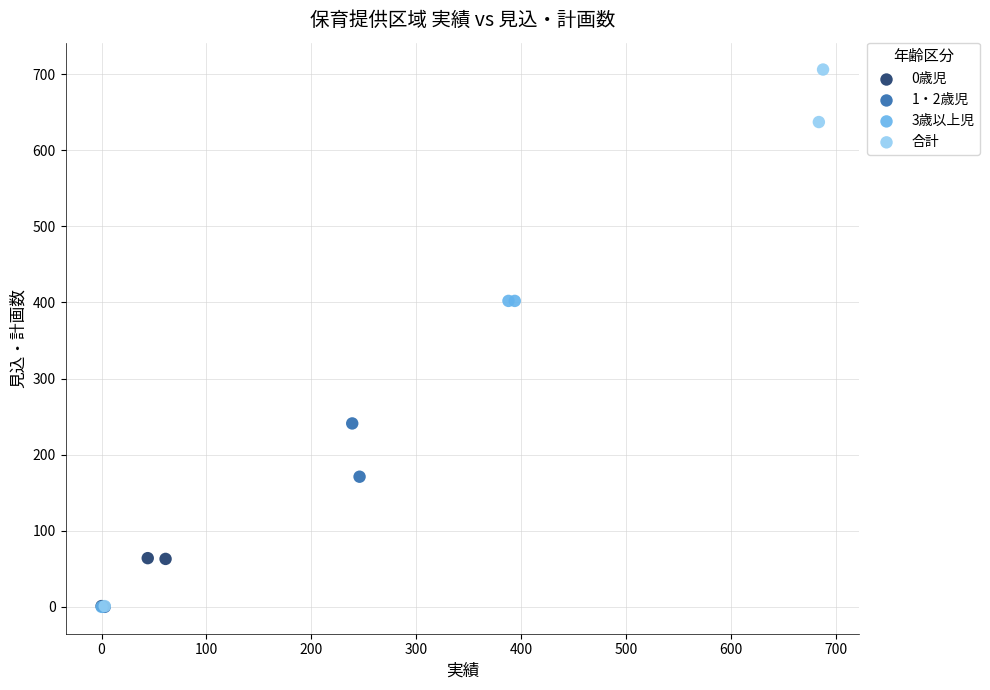

What are all the series names shown in the legend?

0歳児, 1・2歳児, 3歳以上児, 合計